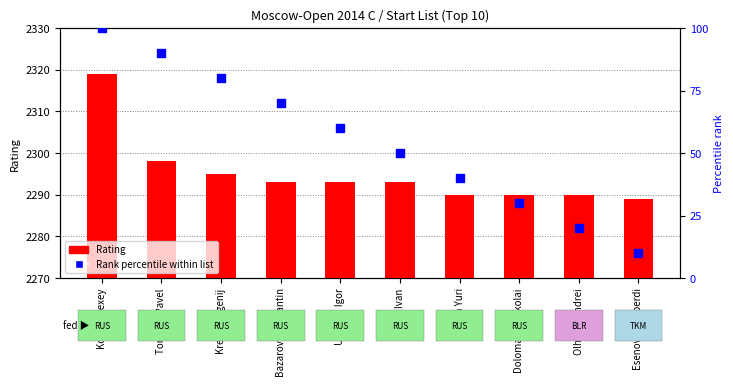

At which category is the sum across all series the highest?

Kostin Alexey